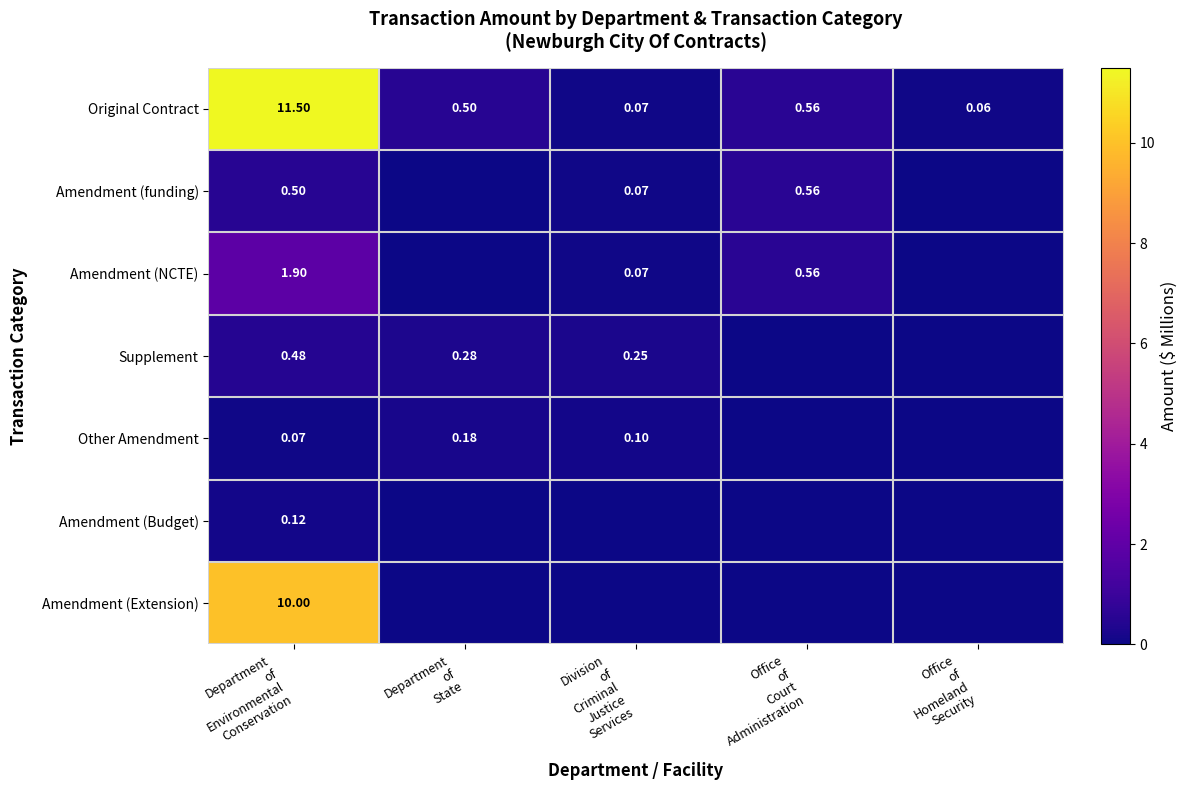

At which category is the sum across all series the highest?

Department
of
Environmental
Conservation